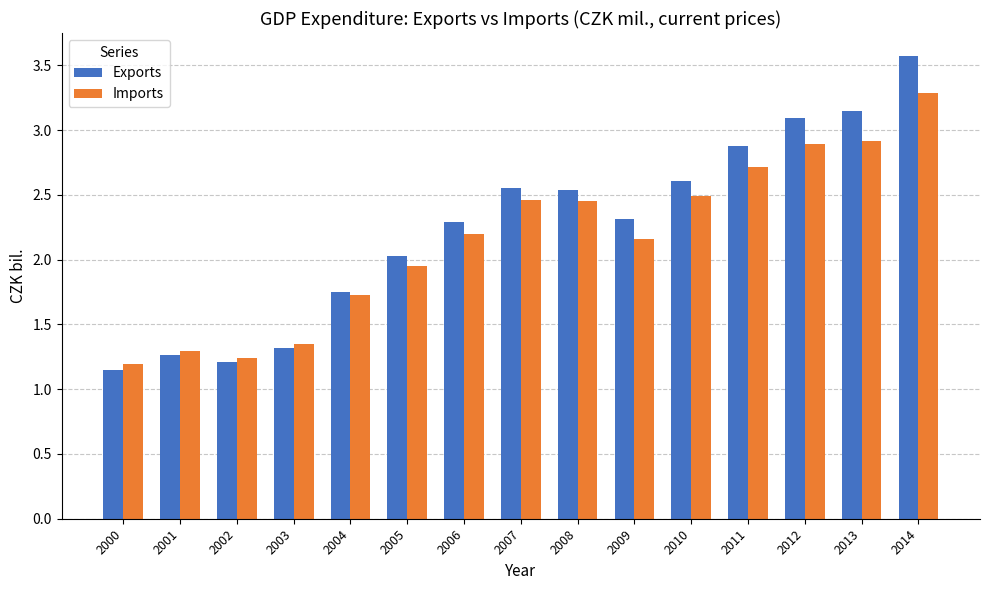

Is the value of Imports at 2002 greater than the value of Exports at 2008?

No